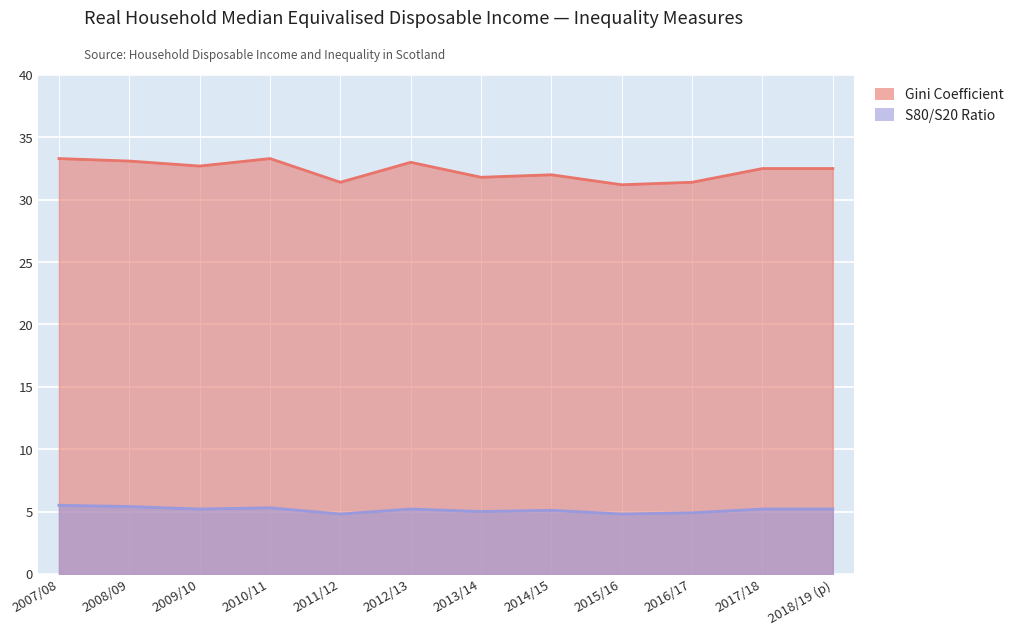

What is the sum of all S80/S20 Ratio values?

61.6